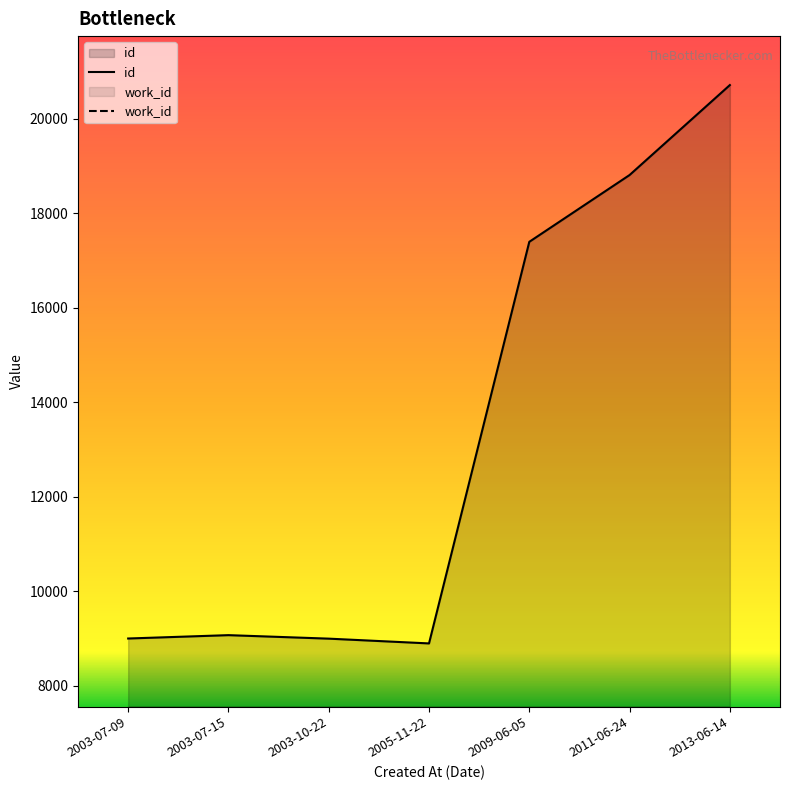

At which category is the sum across all series the highest?

2013-06-14